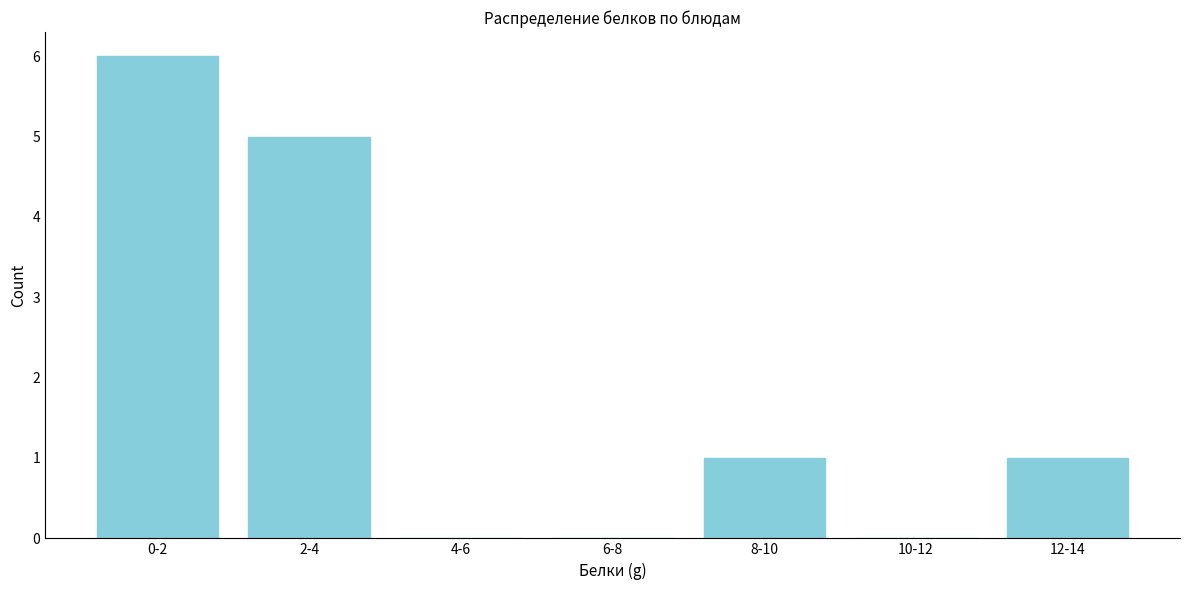

Reading right to left, extract all data points from this chart.

12-14=1	10-12=0	8-10=1	6-8=0	4-6=0	2-4=5	0-2=6